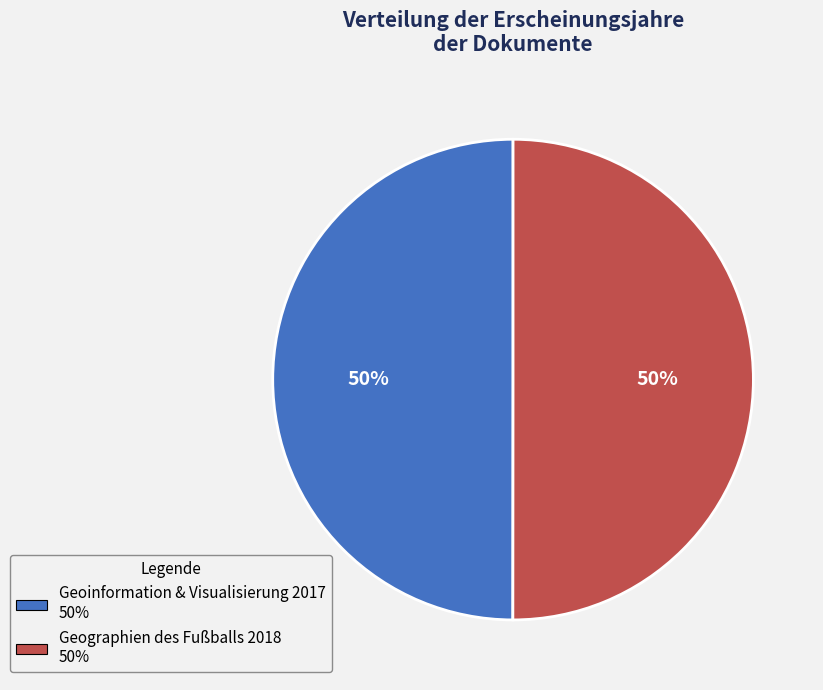

To the nearest percent, what is the average slice percentage?

50%